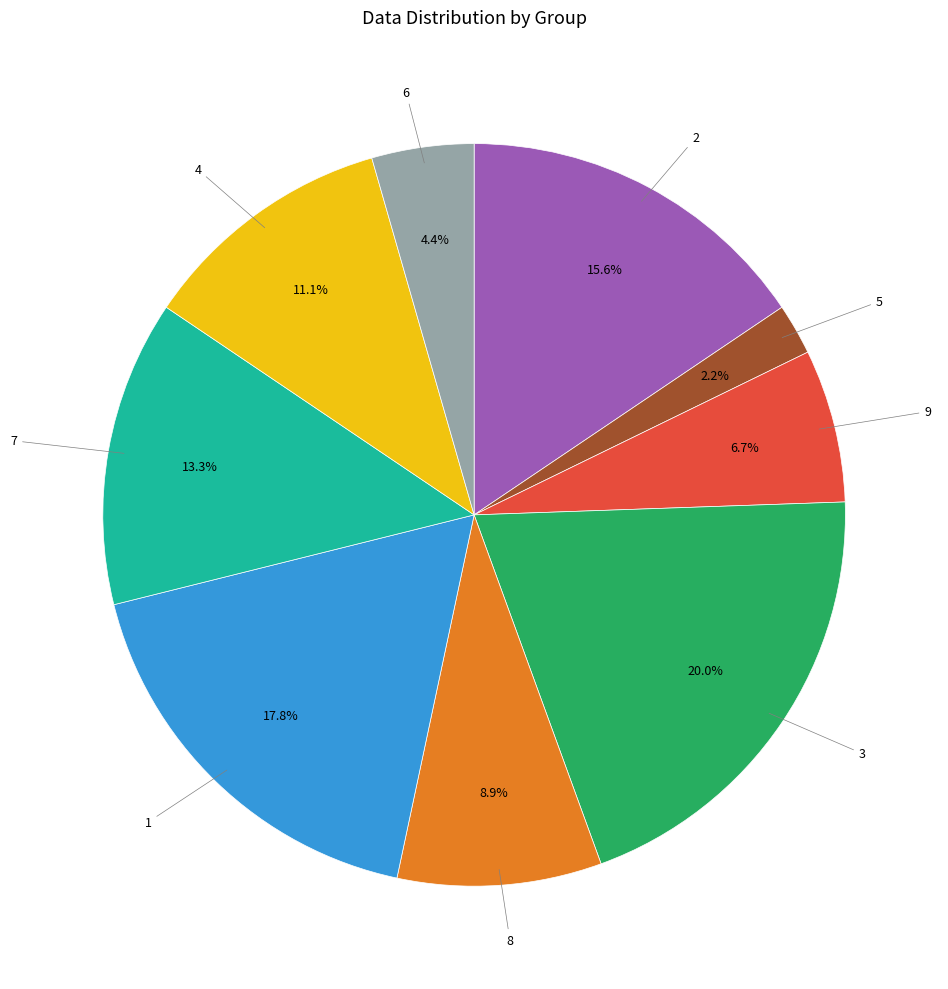

Is there a majority slice in this chart?

No